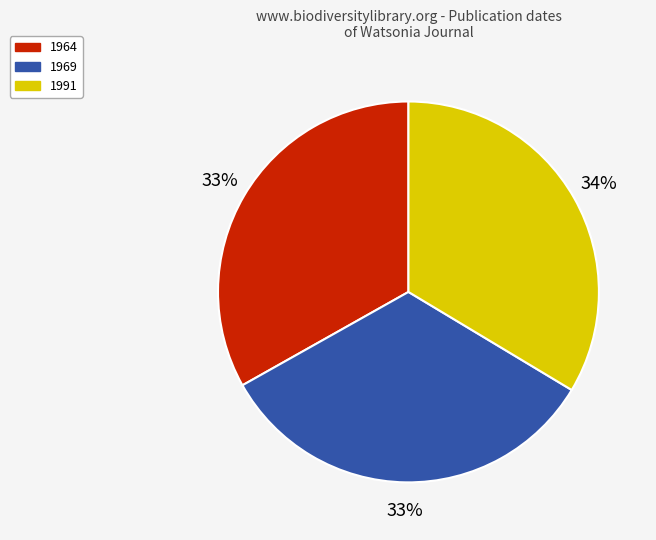

What is the ratio of the value at 1969 to the value at 1964?

1.0